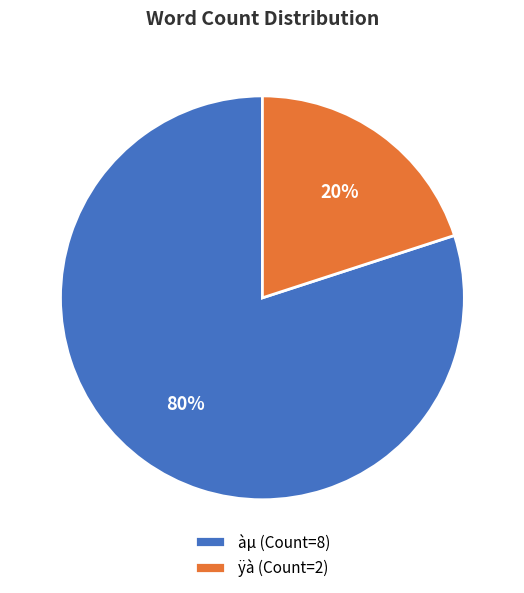

To the nearest percent, what percentage of the pie is àµ?

80%